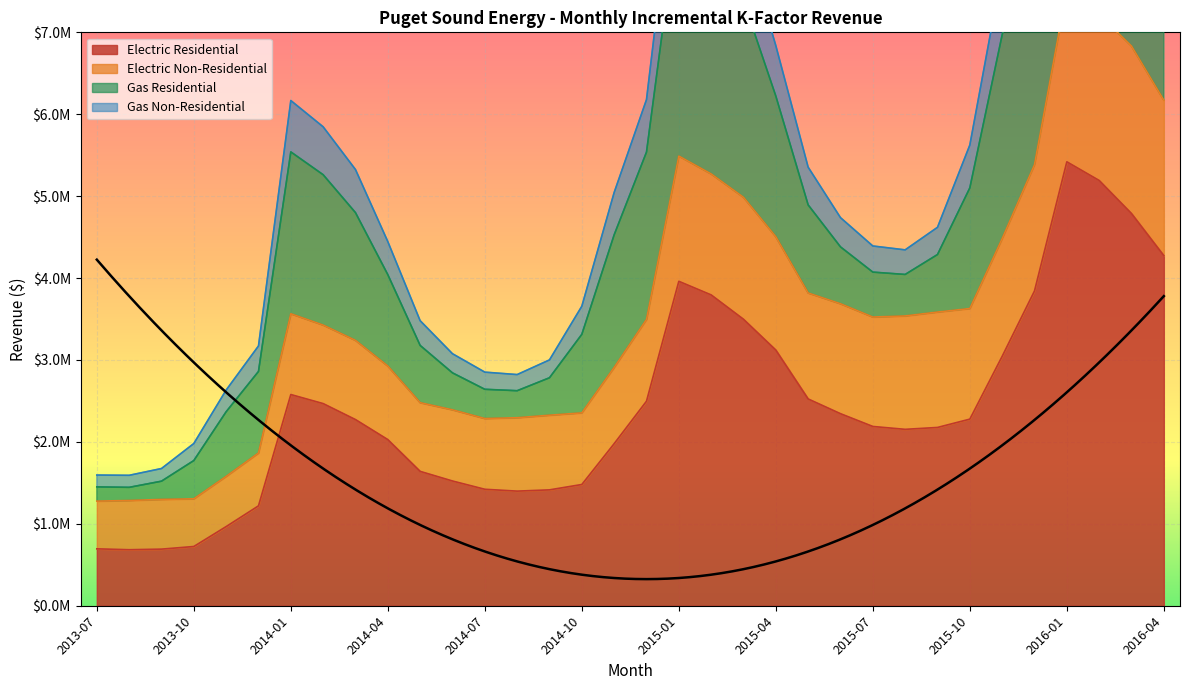

Rank the categories by Electric Residential value from lowest to highest.

2013-08, 2013-09, 2013-07, 2013-10, 2013-11, 2013-12, 2014-08, 2014-09, 2014-07, 2014-10, 2014-06, 2014-05, 2014-11, 2014-04, 2015-08, 2015-09, 2015-07, 2014-03, 2015-10, 2015-06, 2014-02, 2014-12, 2015-05, 2014-01, 2015-11, 2015-04, 2015-03, 2015-02, 2015-12, 2015-01, 2016-04, 2016-03, 2016-02, 2016-01